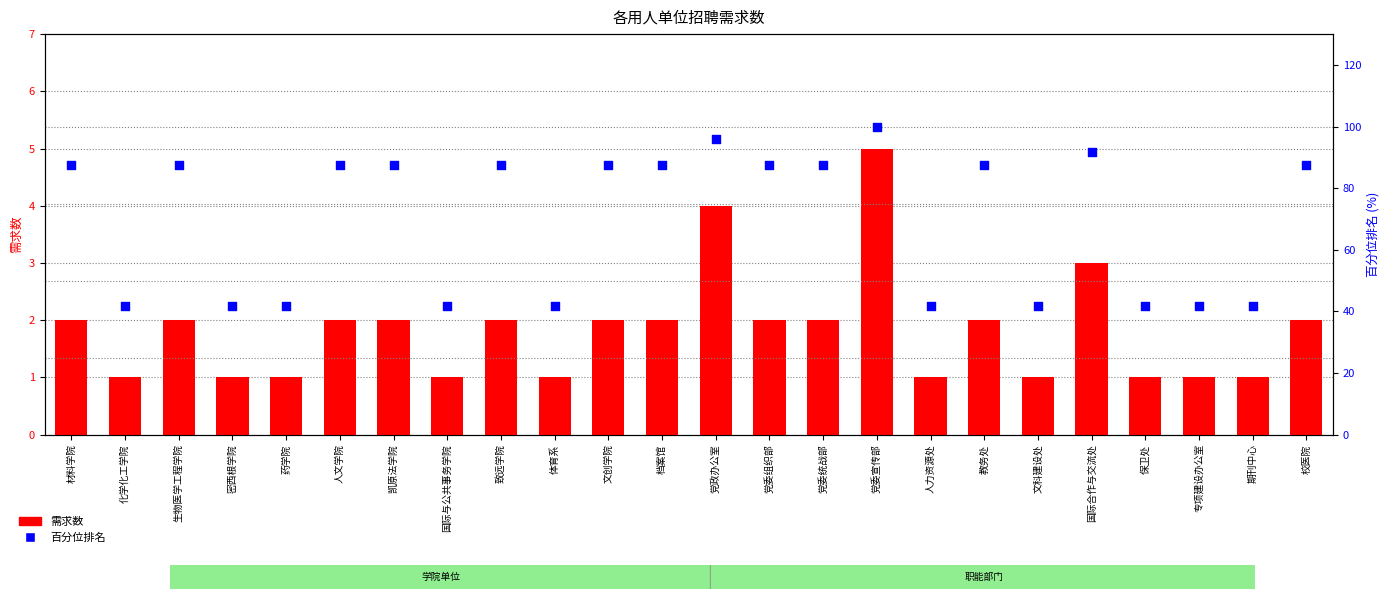

What are all the series names shown in the legend?

需求数, 百分位排名